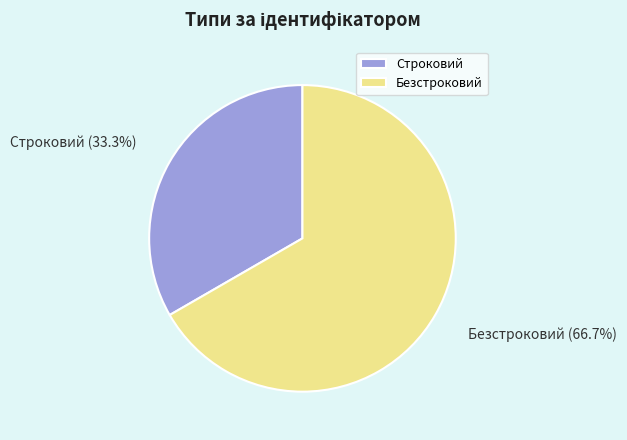

Is the sum of Безстроковий and Строковий greater than half?

Yes